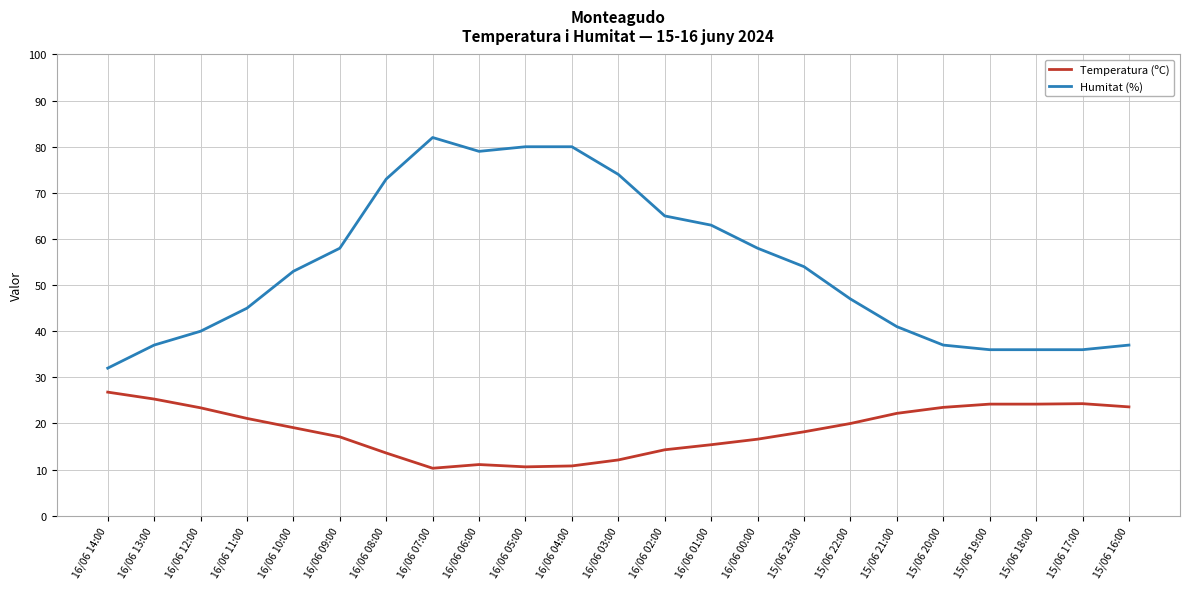

Rank the series by their maximum value, from lowest to highest.

Temperatura (ºC), Humitat (%)